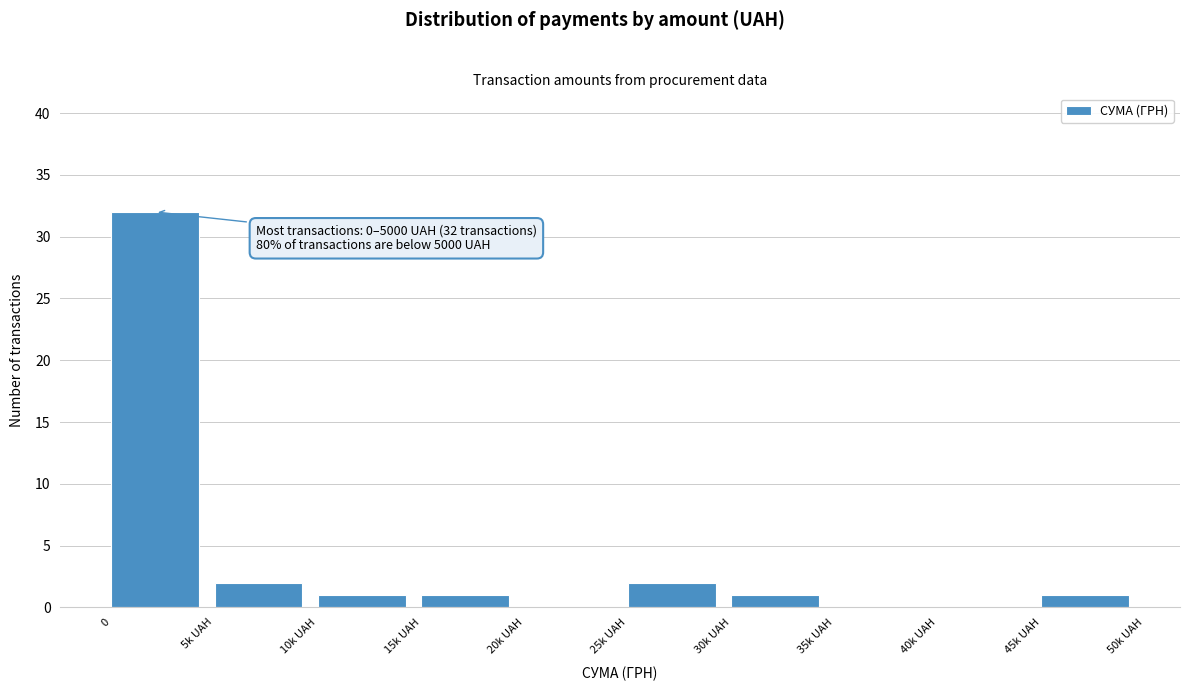

Reading left to right, list all the values displayed in this chart.

0=32	5k UAH=2	10k UAH=1	15k UAH=1	20k UAH=0	25k UAH=2	30k UAH=1	35k UAH=0	40k UAH=0	45k UAH=1